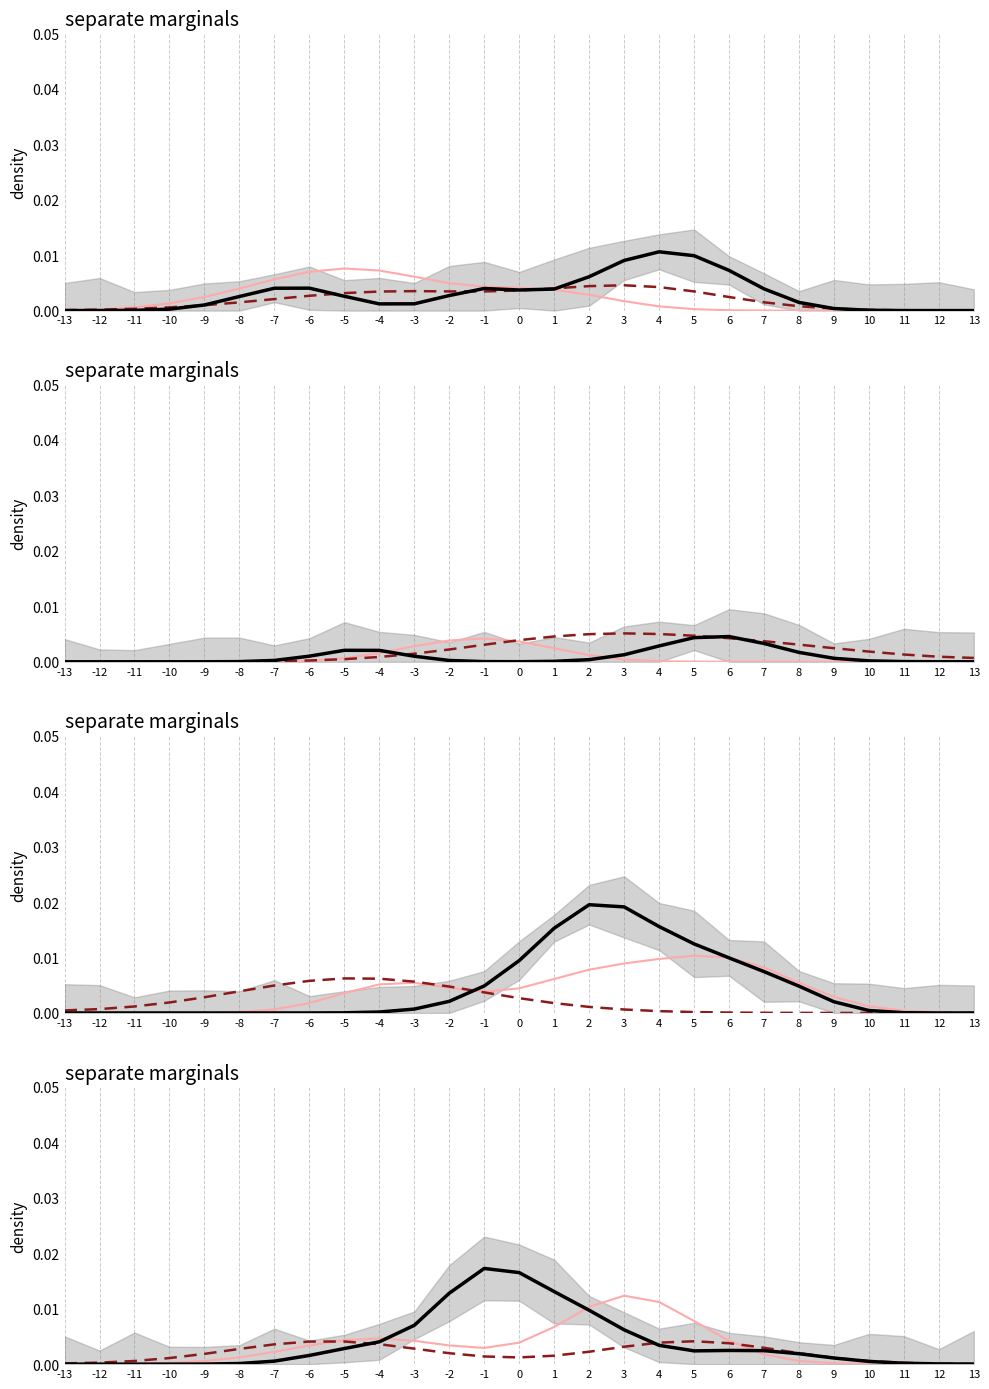

Which category has the lowest value across all series?

-13